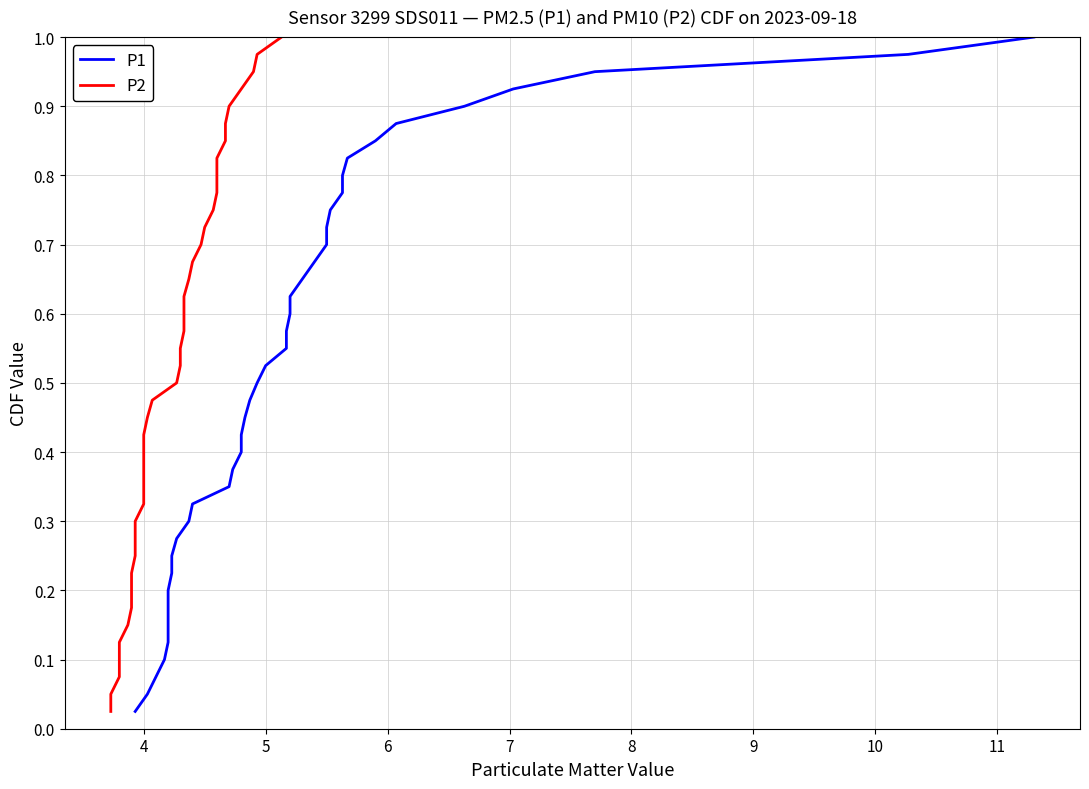

What are all the series names shown in the legend?

P1, P2